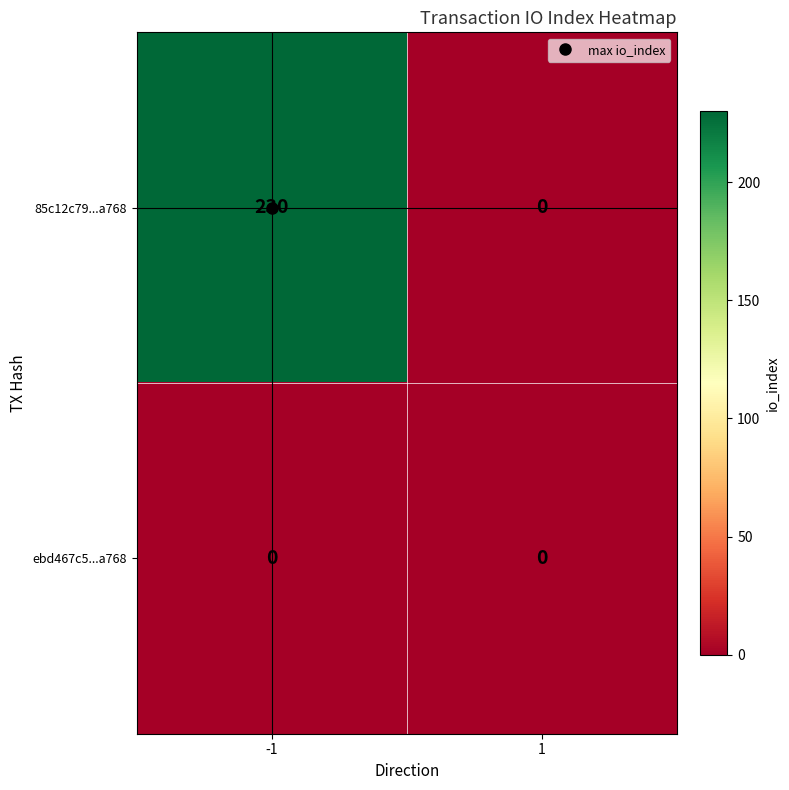

At how many categories does at least one series exceed 177?

1